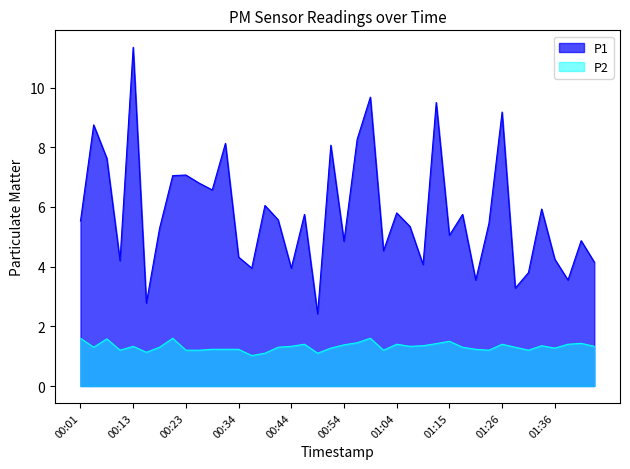

True or false: P1 and P2 cross at least once.

False